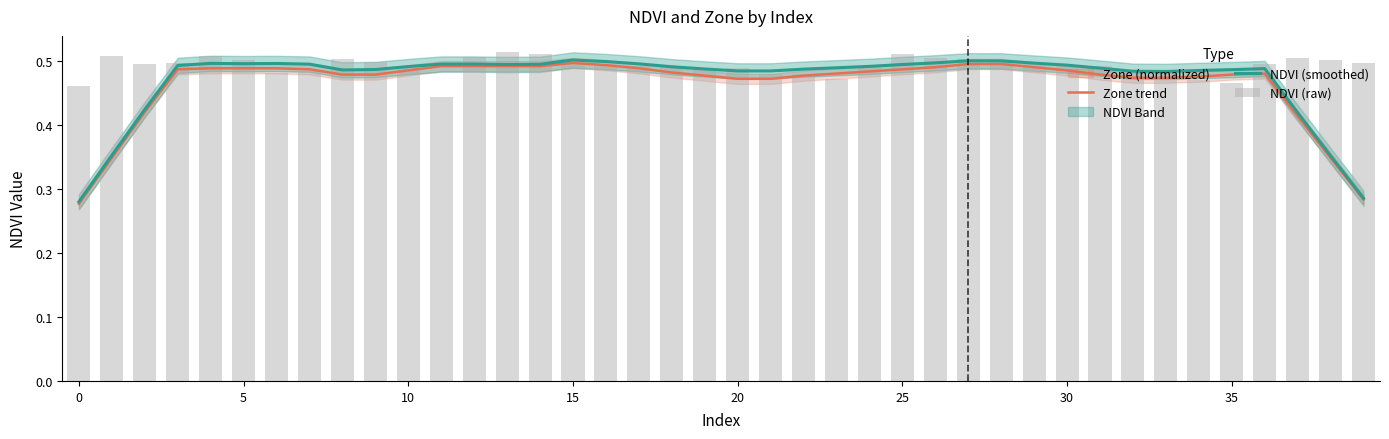

Is it true that NDVI (raw) equals 0.8 at 34?

False